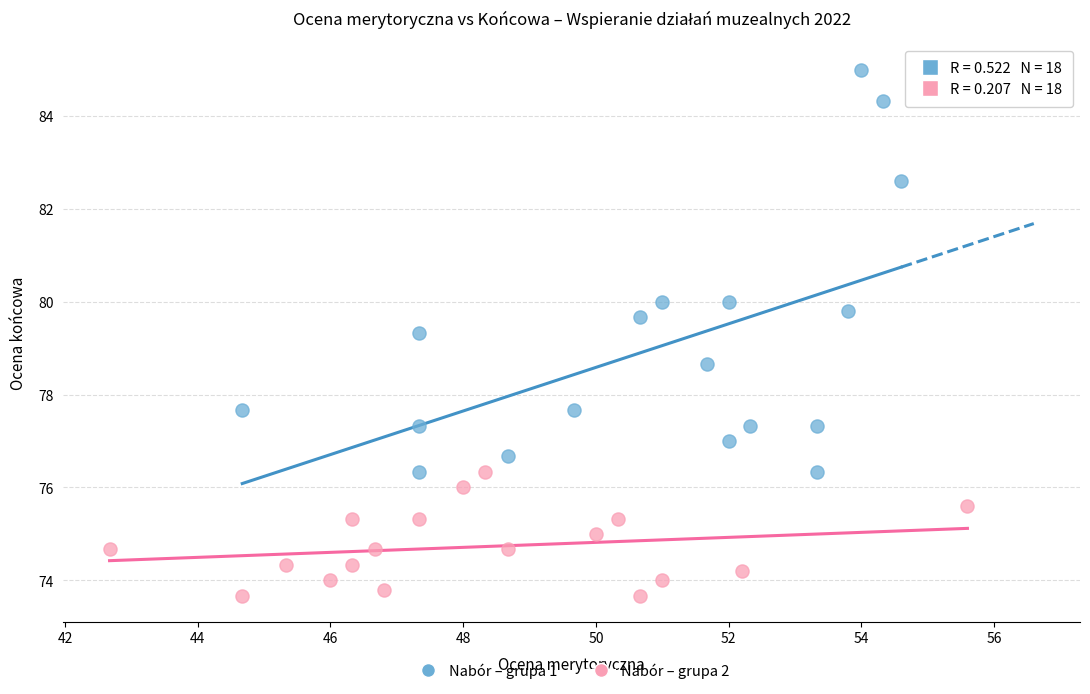

What are all the series names shown in the legend?

Nabór – grupa 1, Nabór – grupa 2